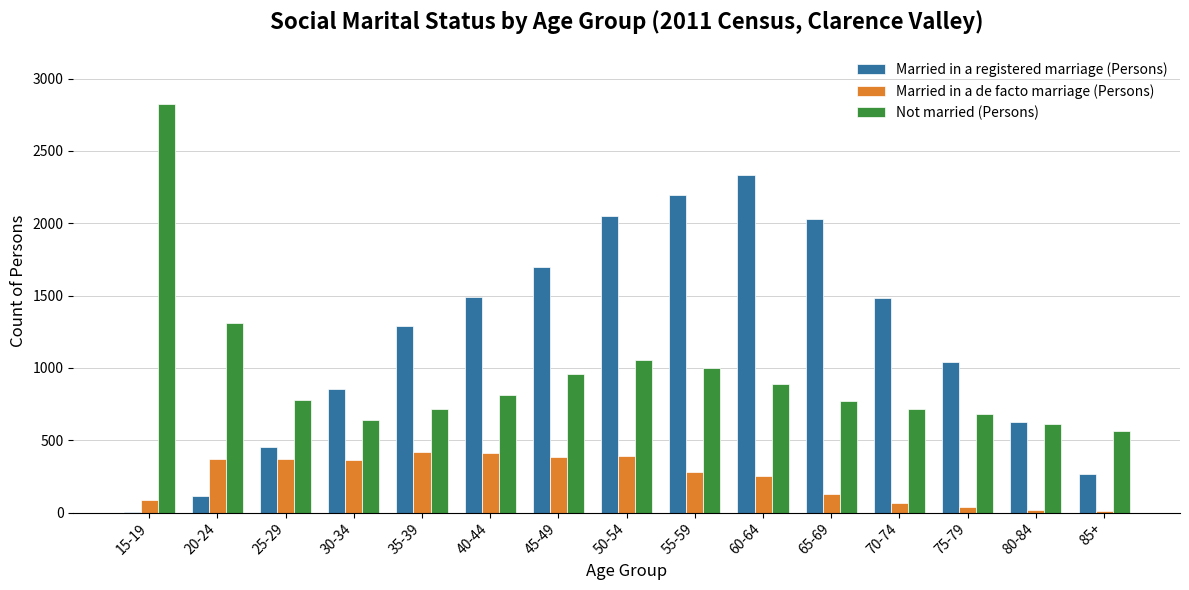

Which series has the largest total across all categories?

Married in a registered marriage (Persons)